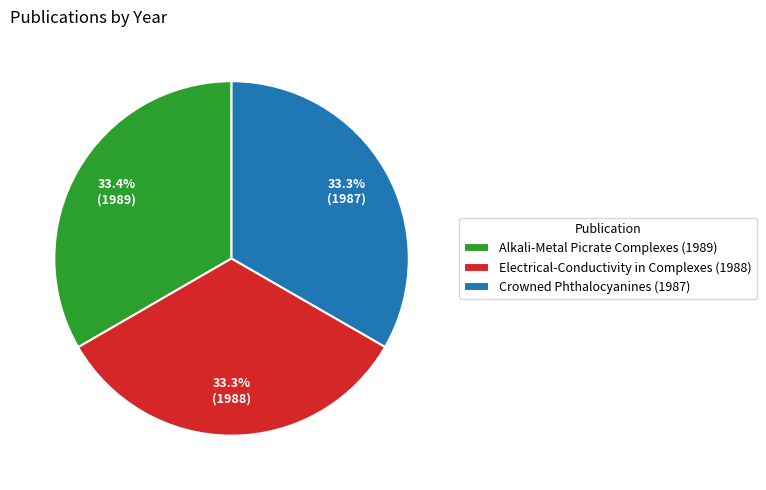

Approximately how many times larger is the value at Electrical-Conductivity in Complexes (1988) compared to Alkali-Metal Picrate Complexes (1989)?

1.0